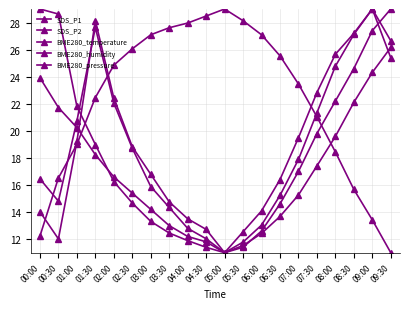

Which series has the largest range (max minus min)?

SDS_P1